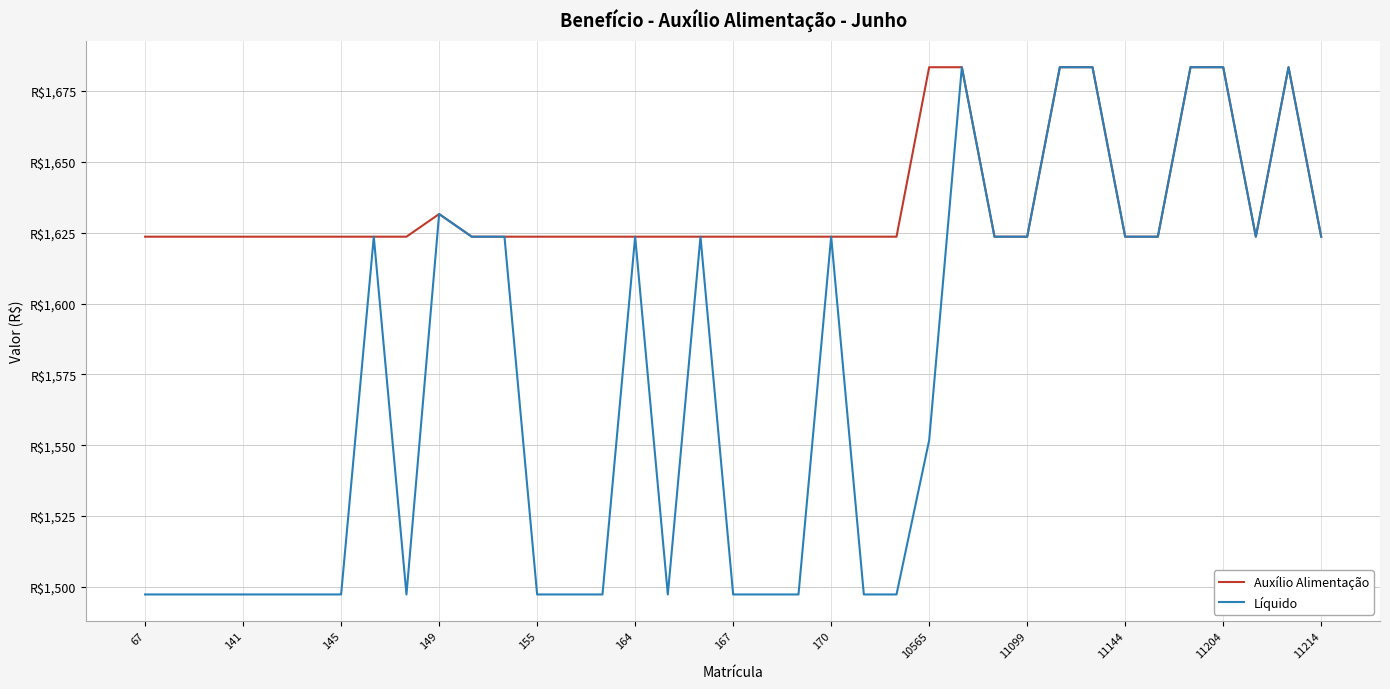

Does the chart display data point markers on the line(s)?

No